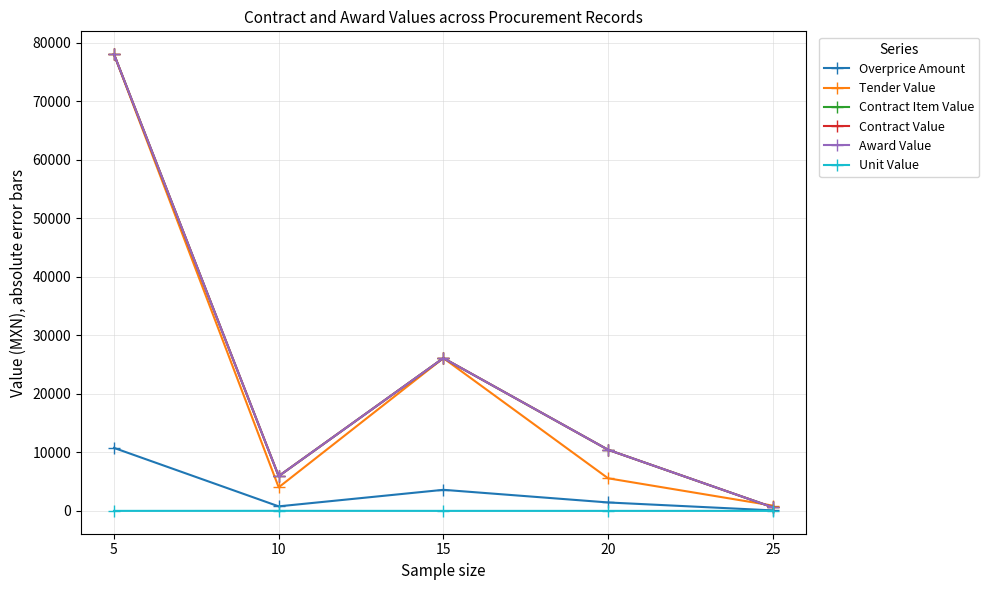

Does the chart have visible grid lines?

Yes